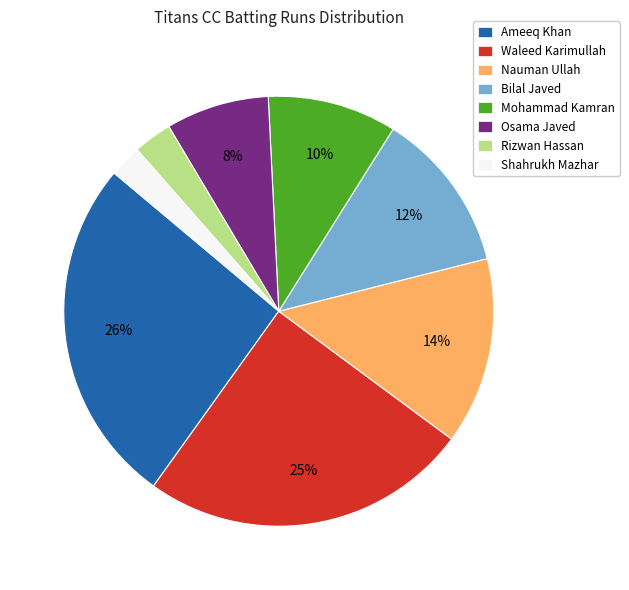

To the nearest percent, what is the average slice percentage?

12%